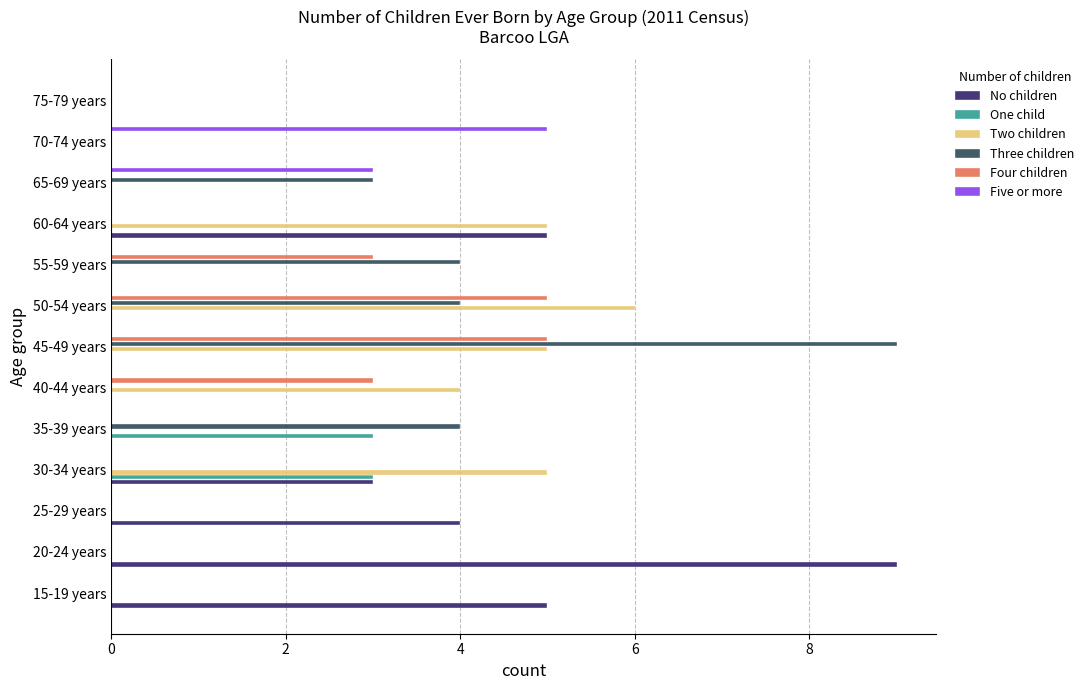

What is the maximum value for One child?

3